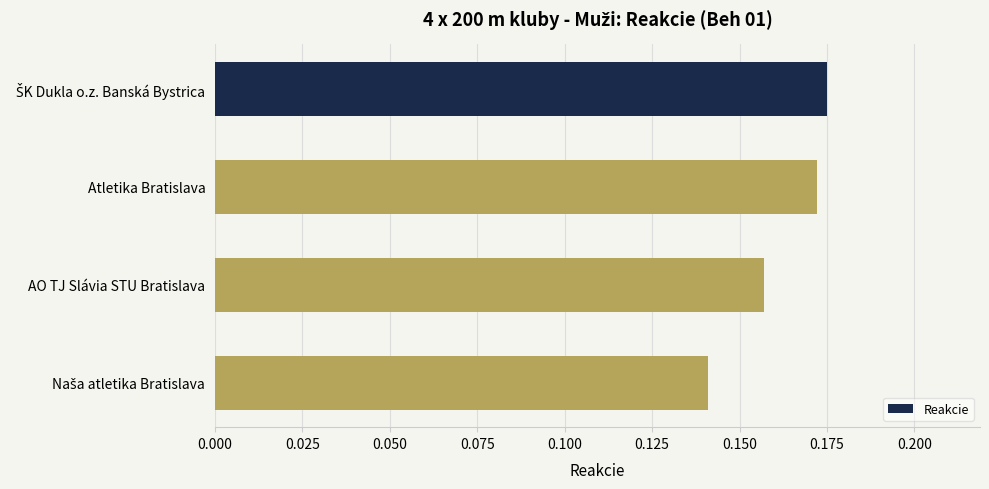

Count the values in the range 0 to 1.

4